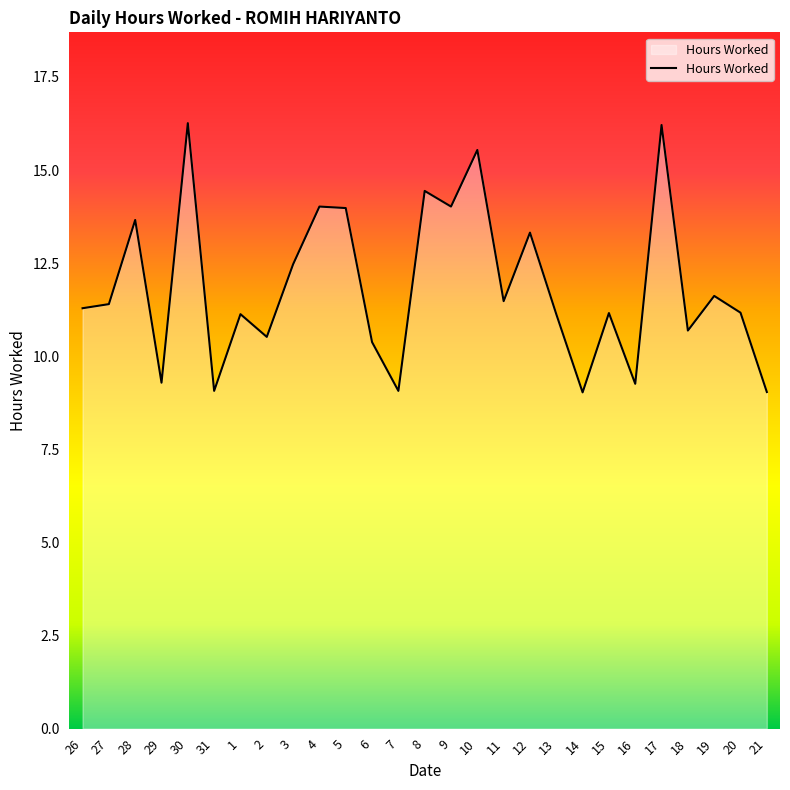

What position from the right is 2?

20